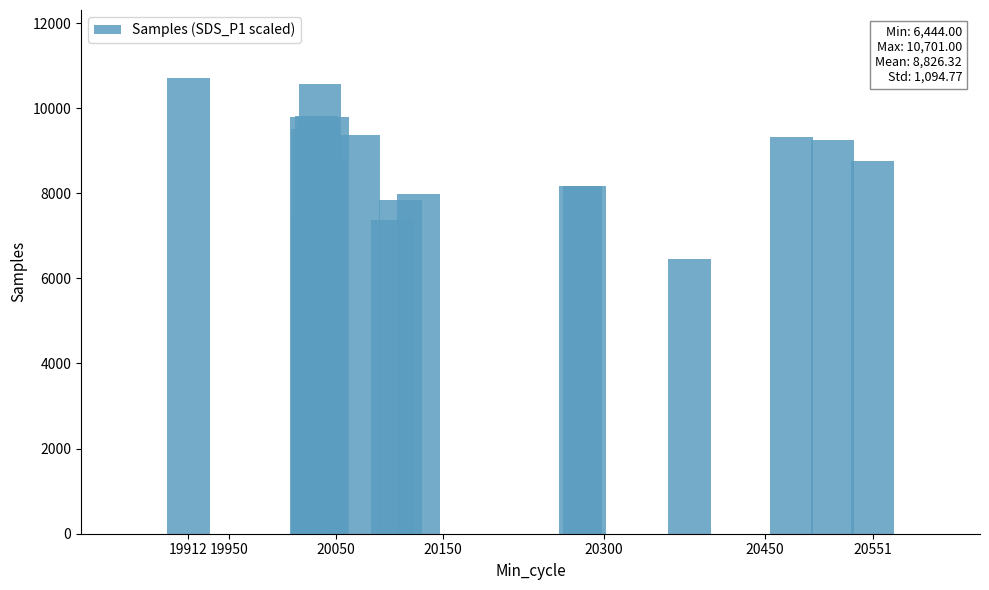

Is it true that the value at 19 is 11791.8?

False